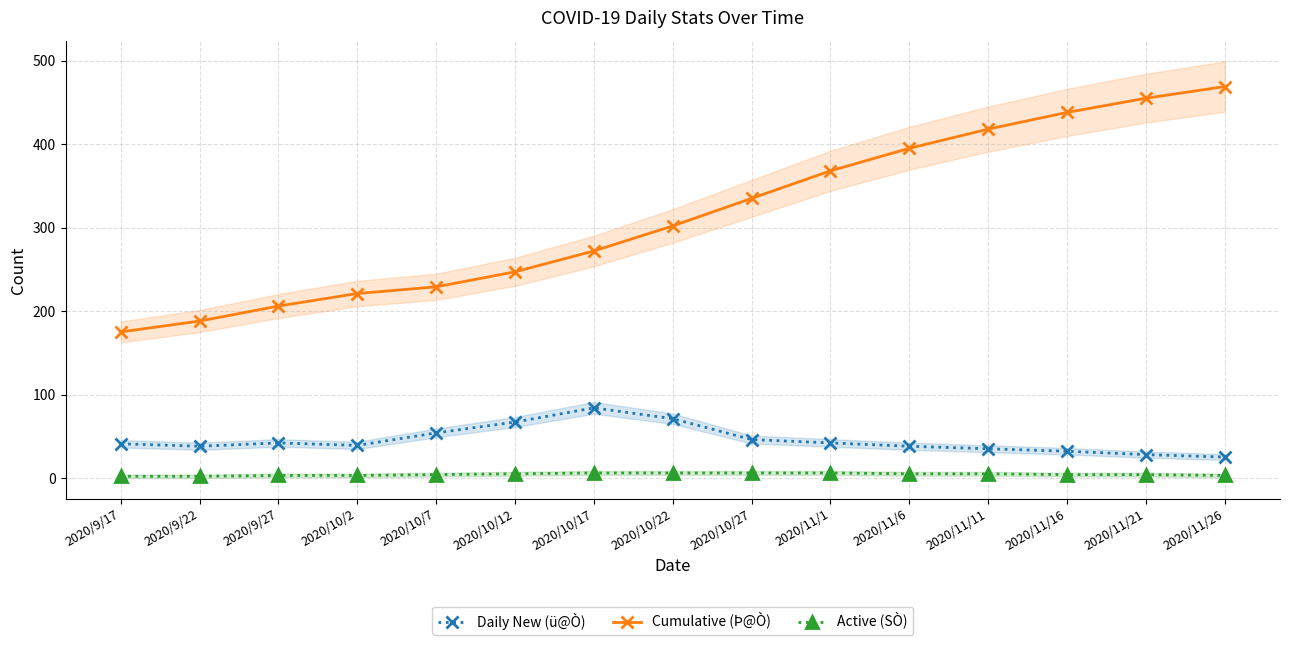

Is it true that Cumulative (Þ@Ò) equals 595 at 2020/11/11?

False